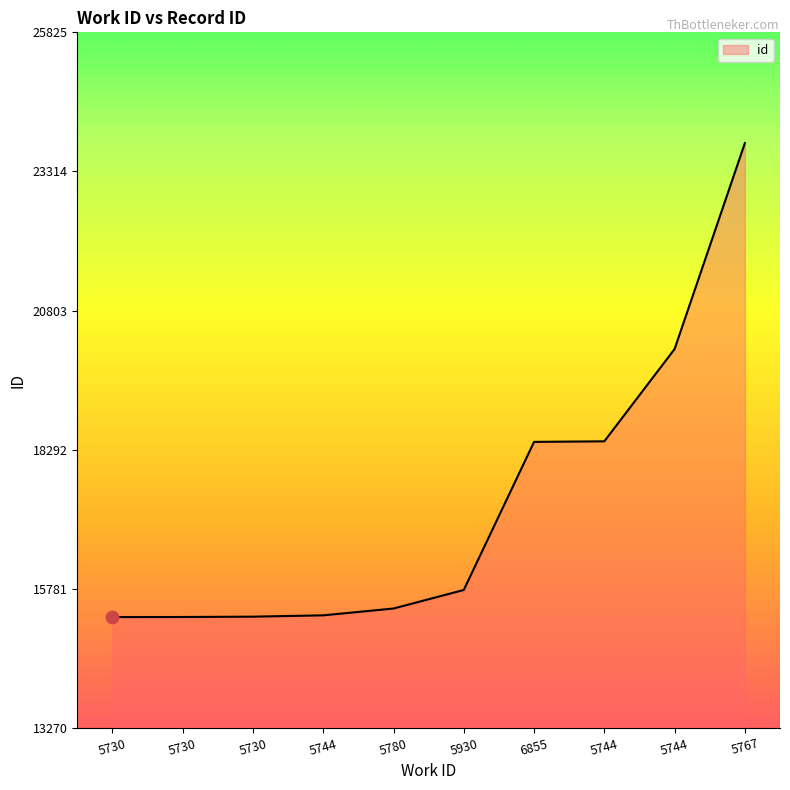

Is this an area chart (filled region under the line)?

Yes